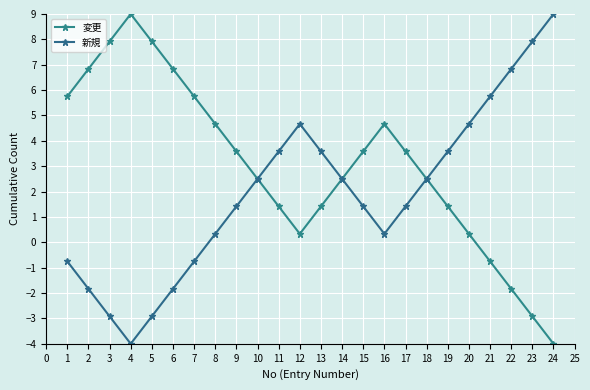

What is the sum of all 変更 values?

73.0